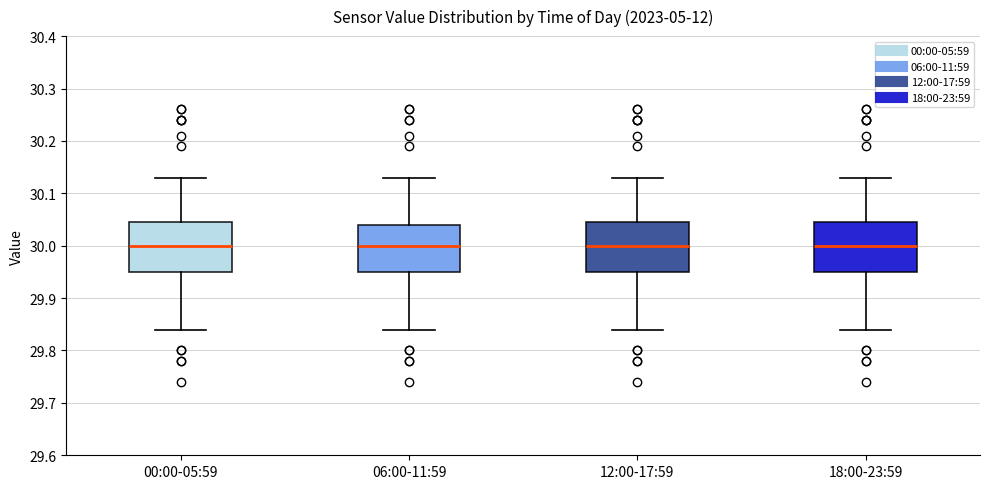

Where is the upper edge of the box for 18:00-23:59 on the y-axis? The values are not printed on the chart, so give them approximately, as read against the axis.

30.05